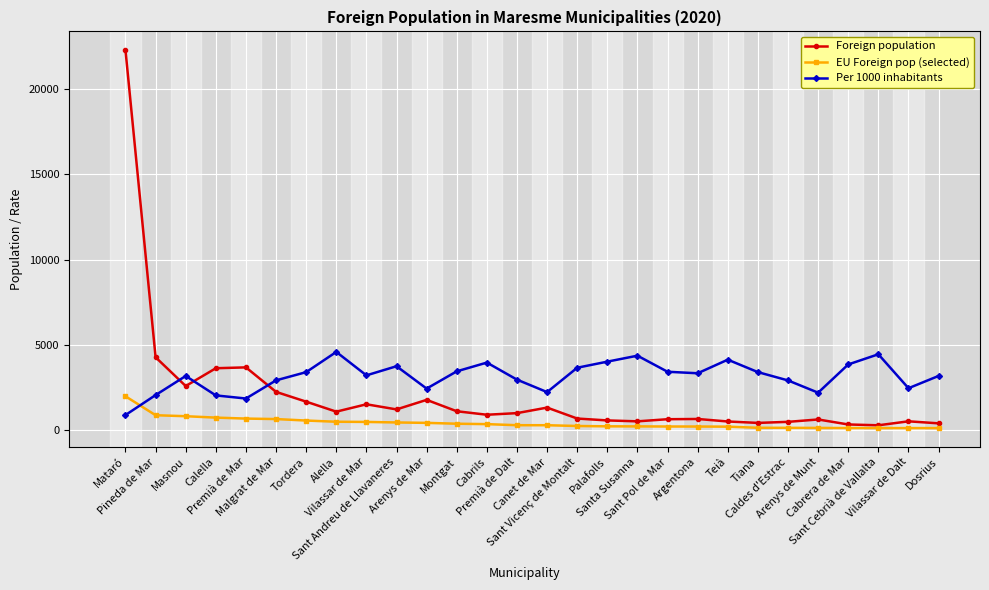

Rank the series at Tordera from lowest to highest value.

EU Foreign pop (selected), Foreign population, Per 1000 inhabitants